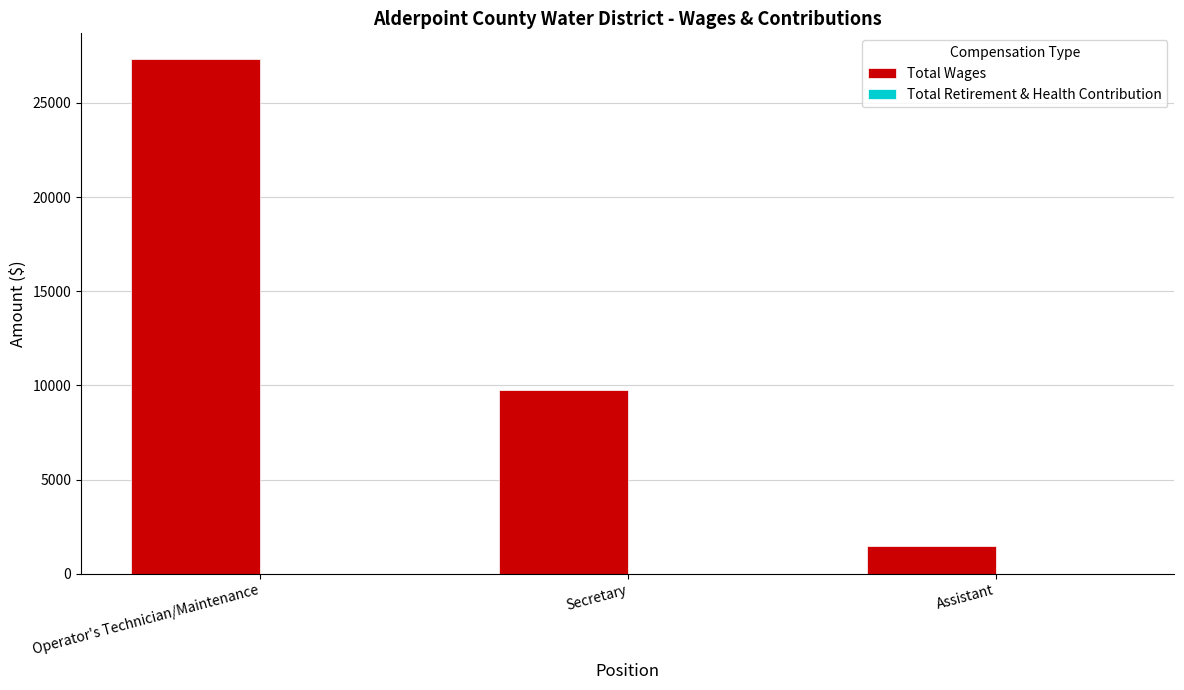

Which has a higher value, Secretary or Assistant?

Secretary